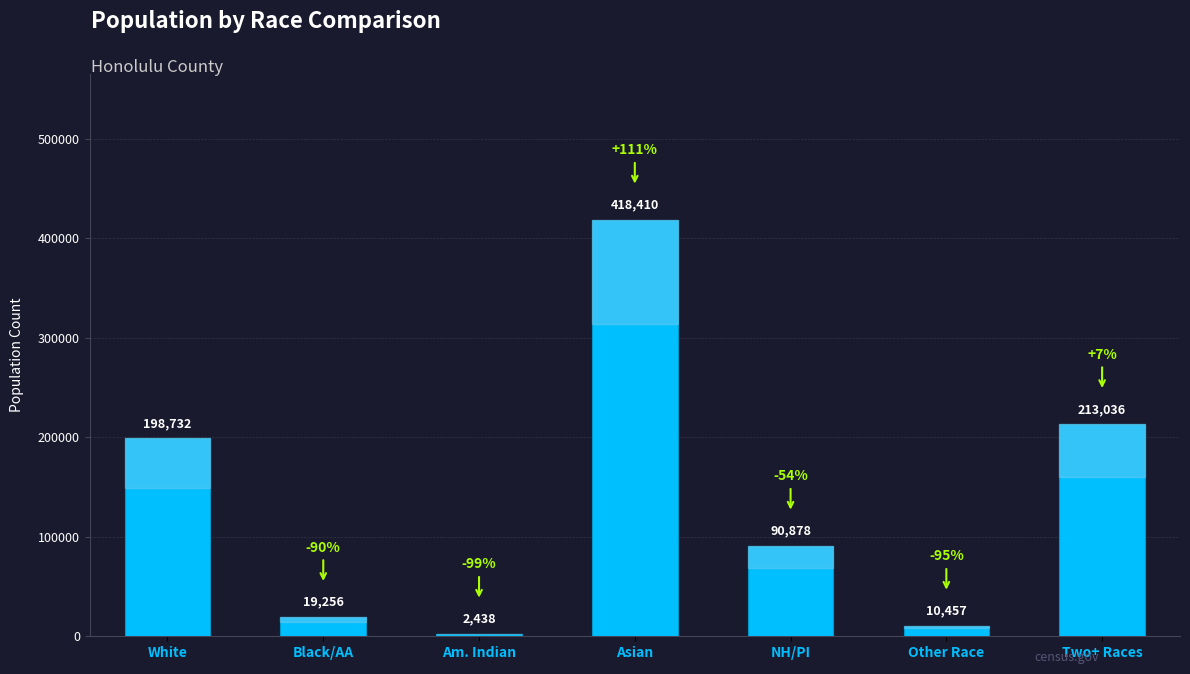

Reading left to right, list all the values displayed in this chart.

White=198732	Black/AA=19256	Am. Indian=2438	Asian=418410	NH/PI=90878	Other Race=10457	Two+ Races=213036